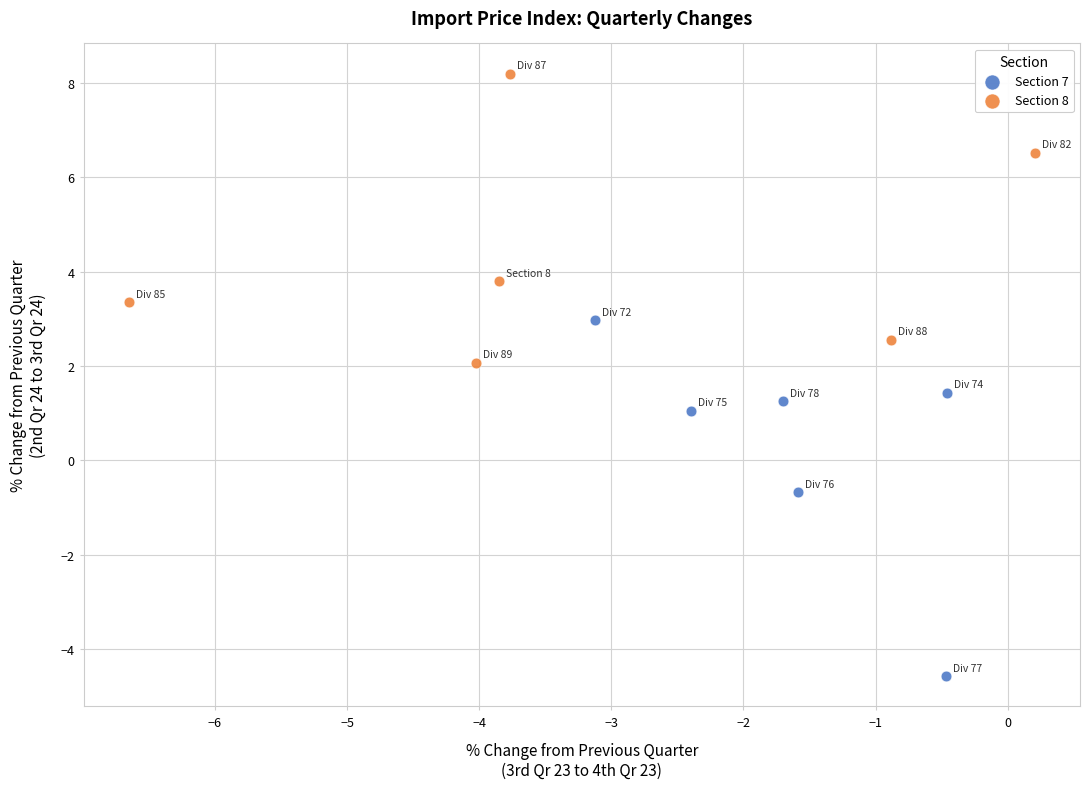

Which series has the largest Y range (max minus min)?

Section 7